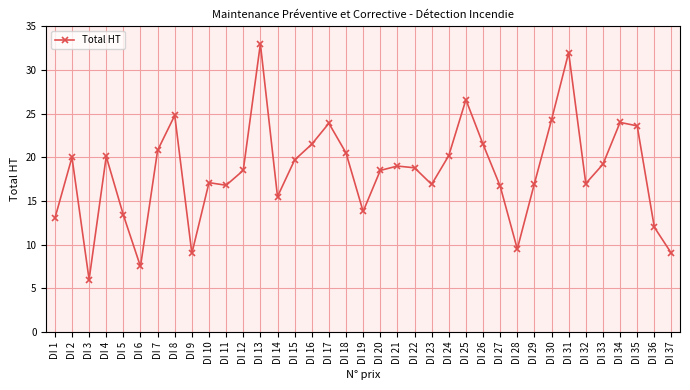

What is the difference between the second highest and minimum values?

26.0